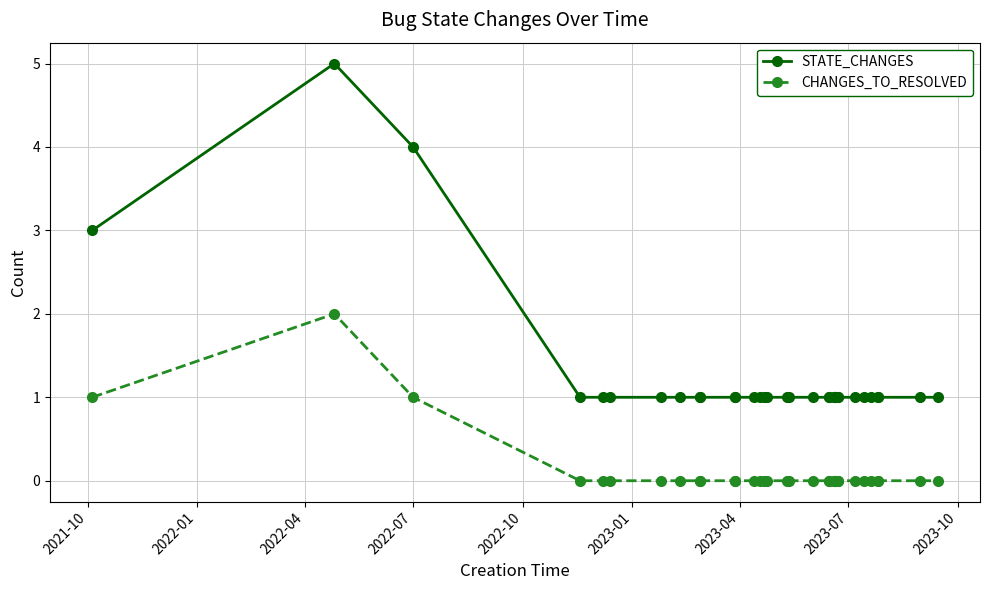

Count the STATE_CHANGES values in the range 1 to 2.

31